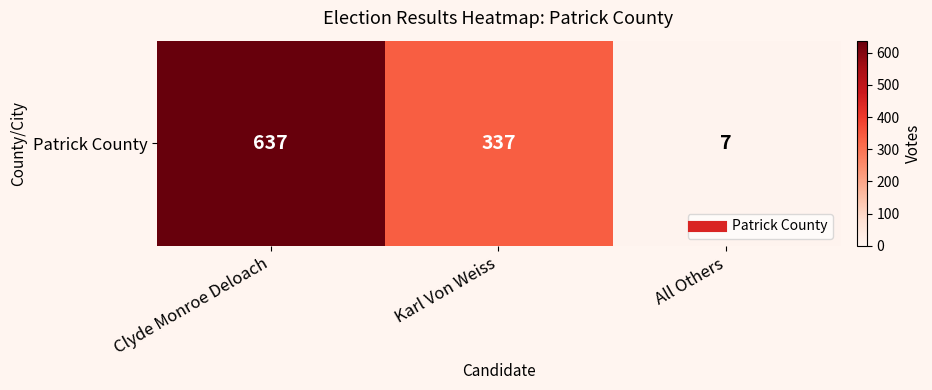

True or false: the data shows 337 at Karl Von Weiss.

True